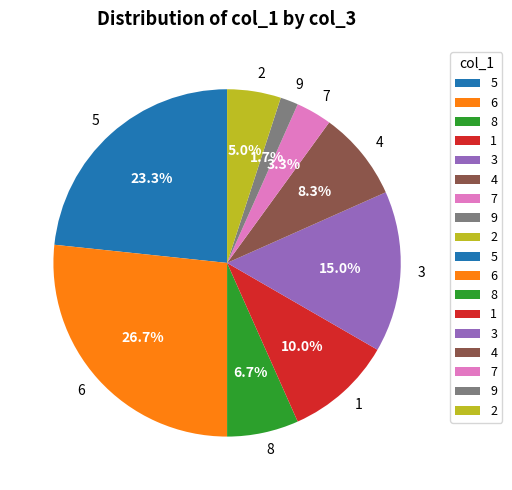

To the nearest percent, what is the average slice percentage?

11%